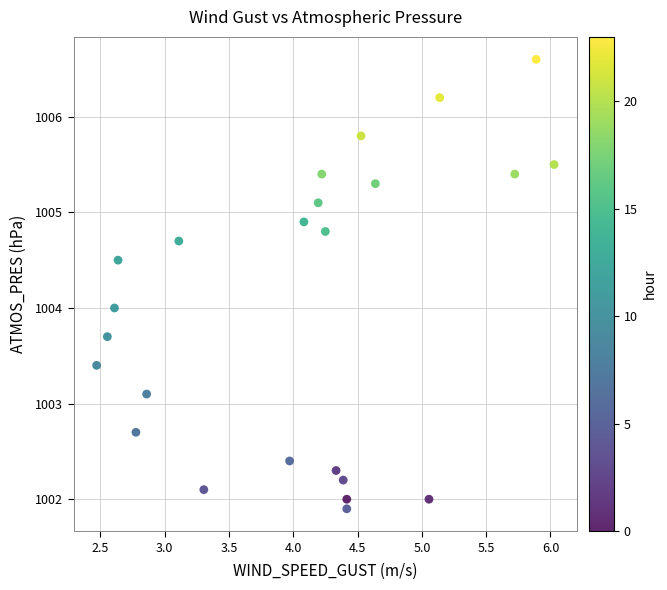

What is the range of Y values (max minus min)?

4.7